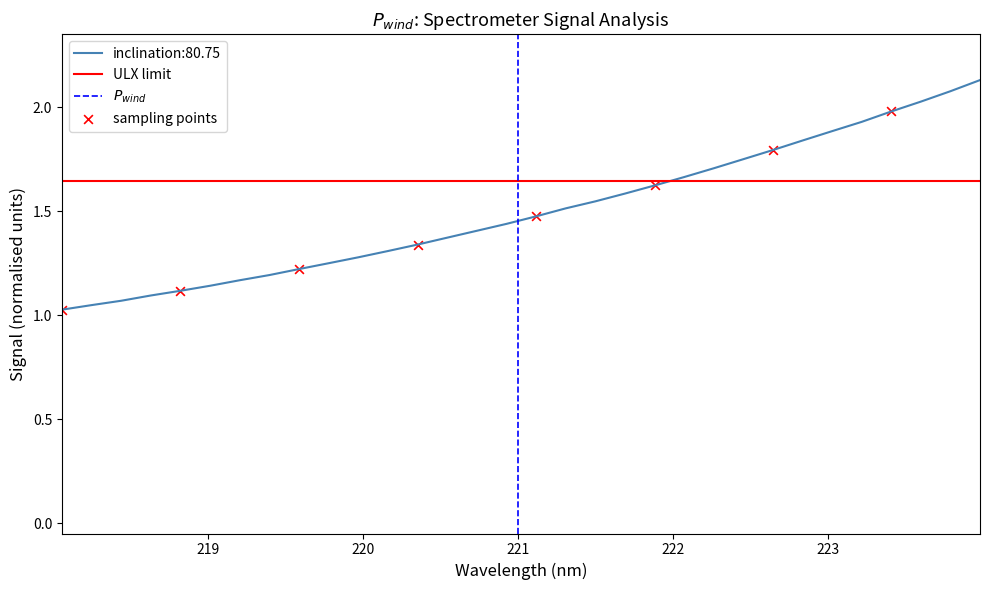

What is the change in value from 220.1623 to 223.5987?

+0.7